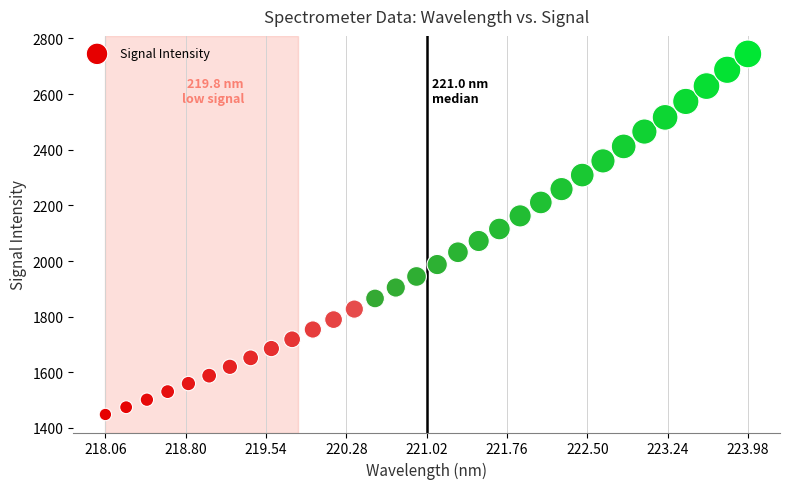

What is the range of X values (max minus min)?

5.9